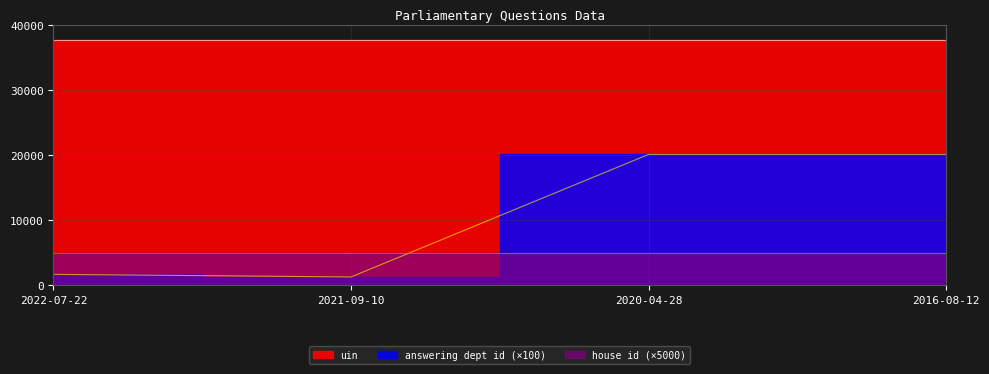

True or false: uin has more than 1 points higher than both neighbors.

False